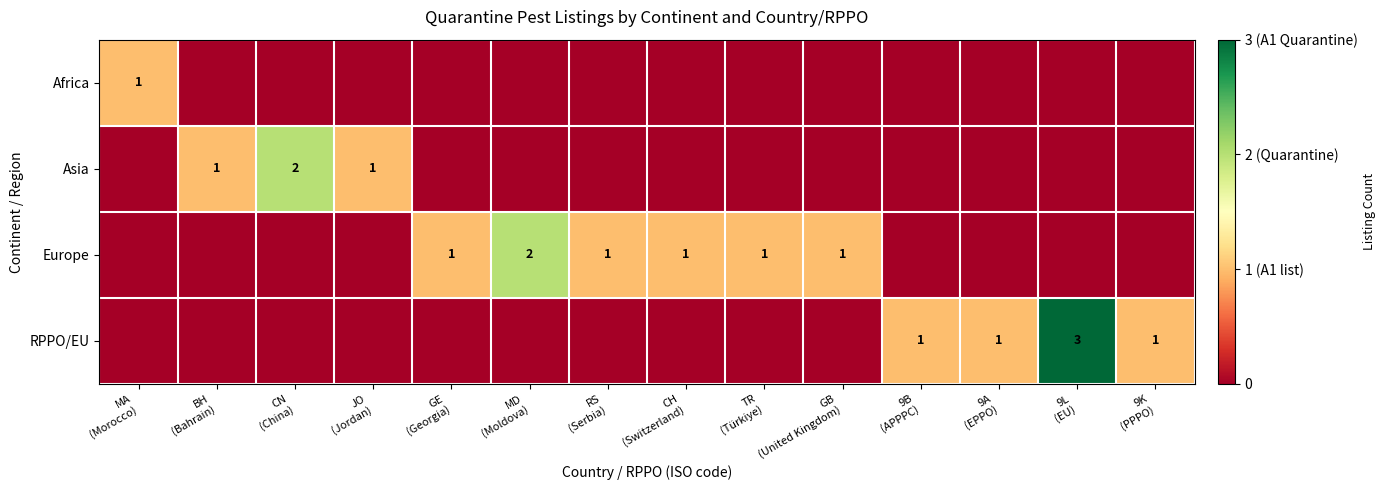

Is the value of Asia at JO (Jordan) greater than the value of Africa at BH (Bahrain)?

Yes